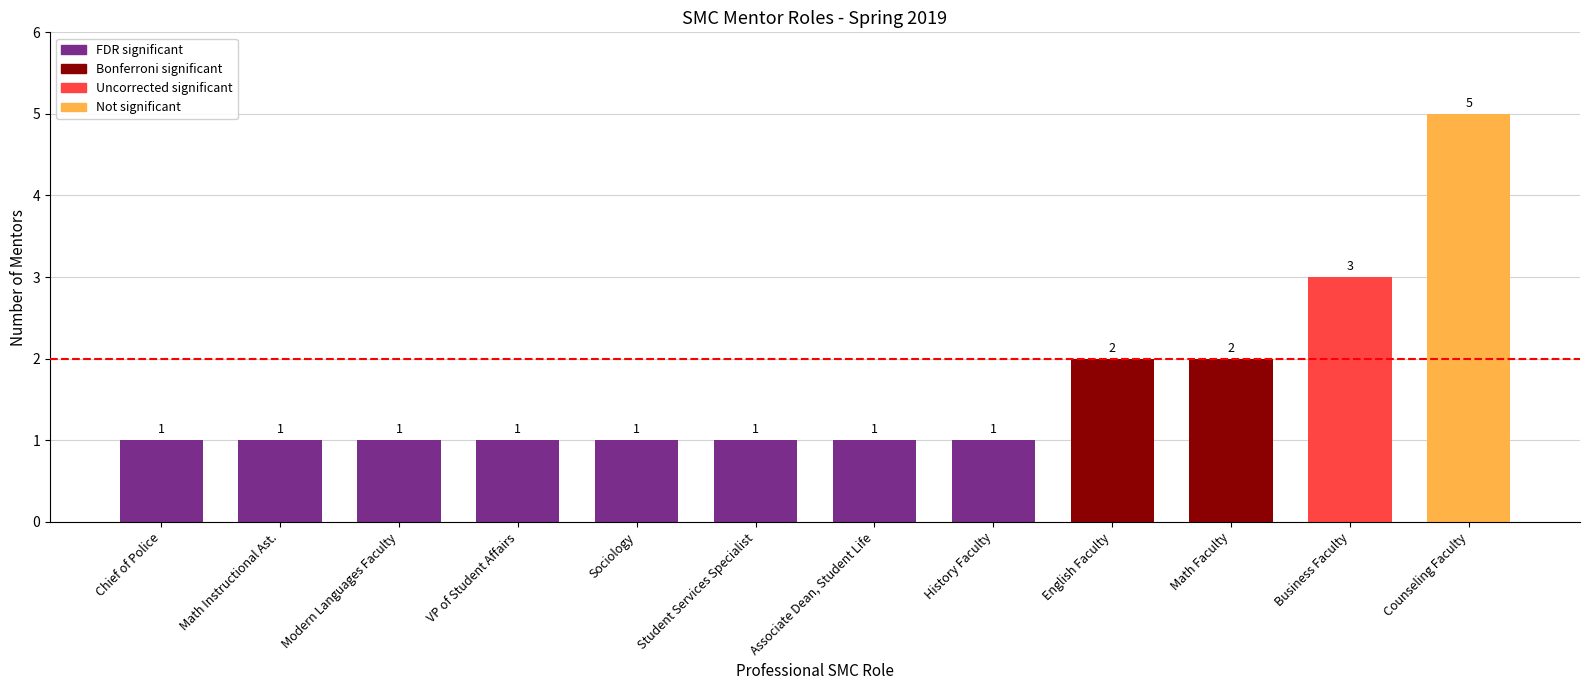

What is the minimum value shown in the chart?

1